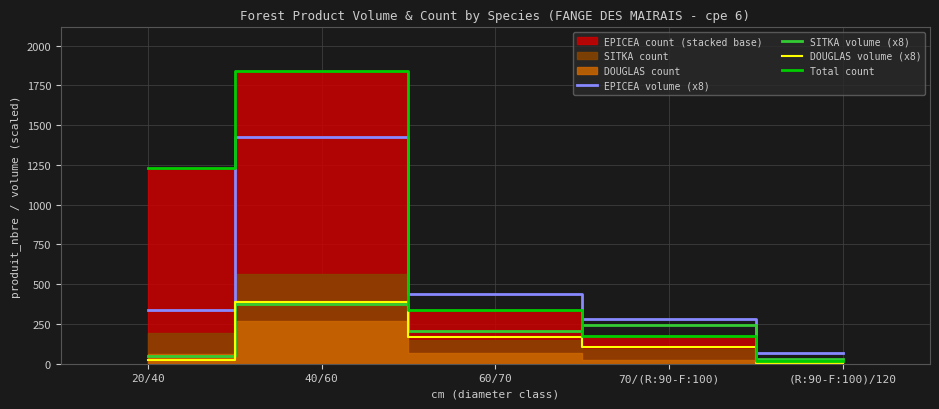

What is the label of the 3rd point from the left?

60/70